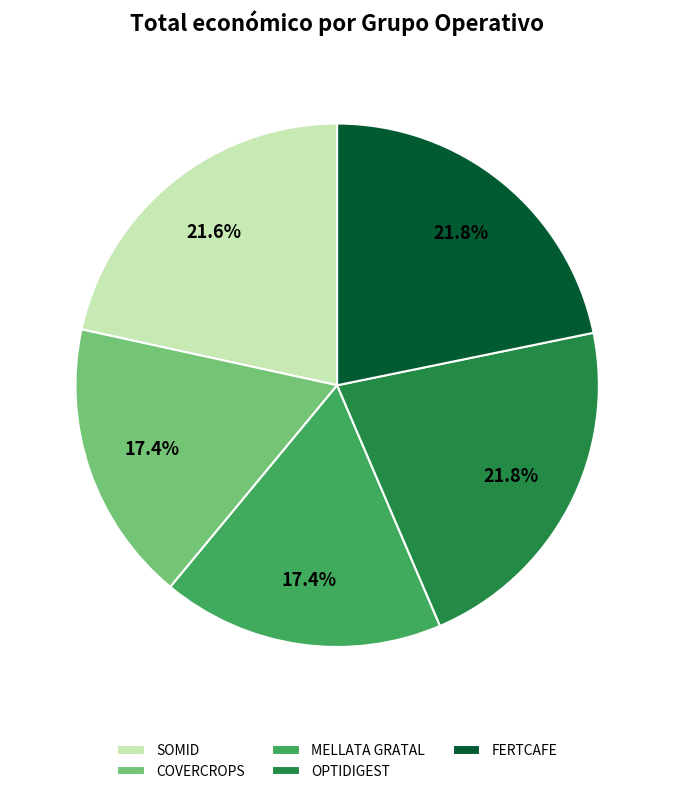

What percentage is the OPTIDIGEST slice, to the nearest percent?

22%